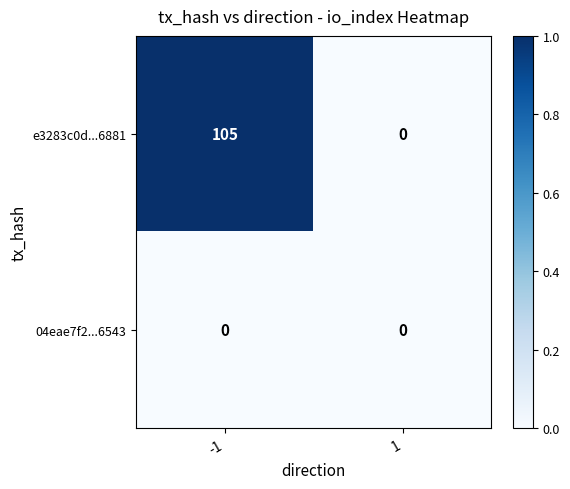

How many categories are shown in the chart?

2